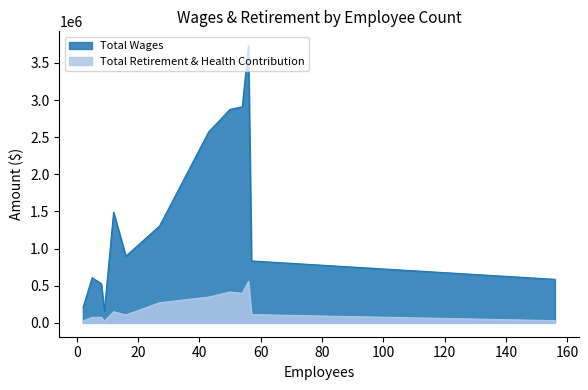

True or false: Total Retirement & Health Contribution and Total Wages intersect in this chart.

False